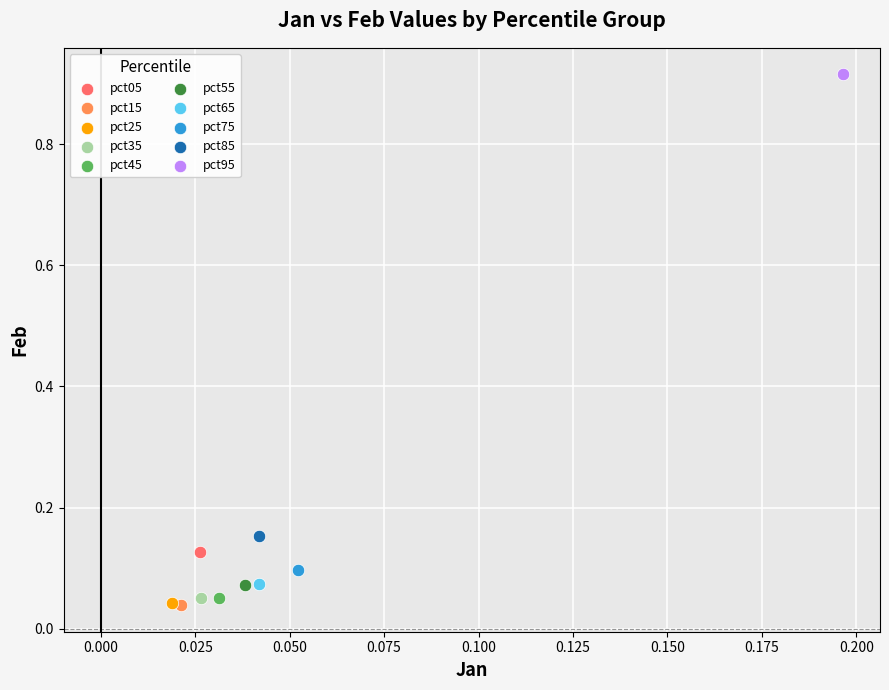

Which series contains the highest Y value?

pct95